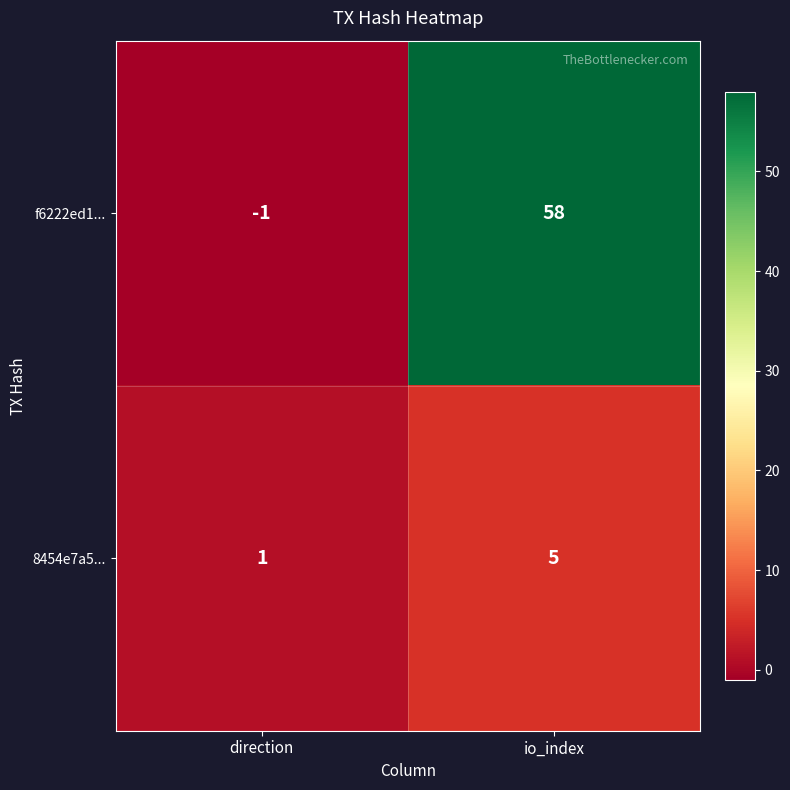

List the labels in order of f6222ed1... value, largest first.

io_index, direction